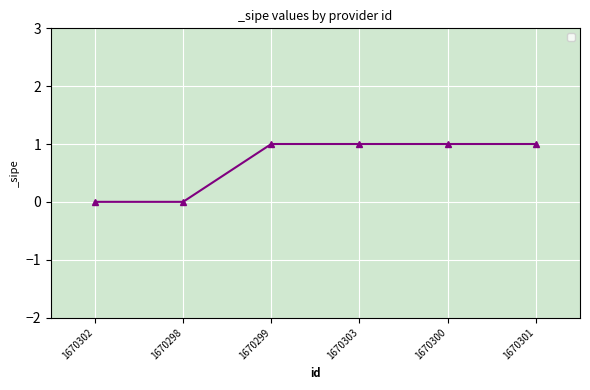

What is the average value?

1